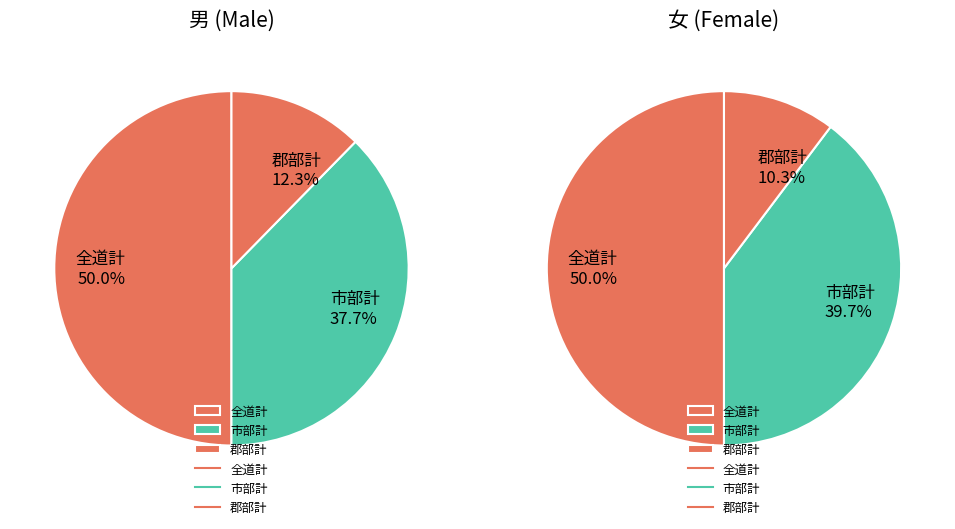

Which slice is the smallest?

郡部計